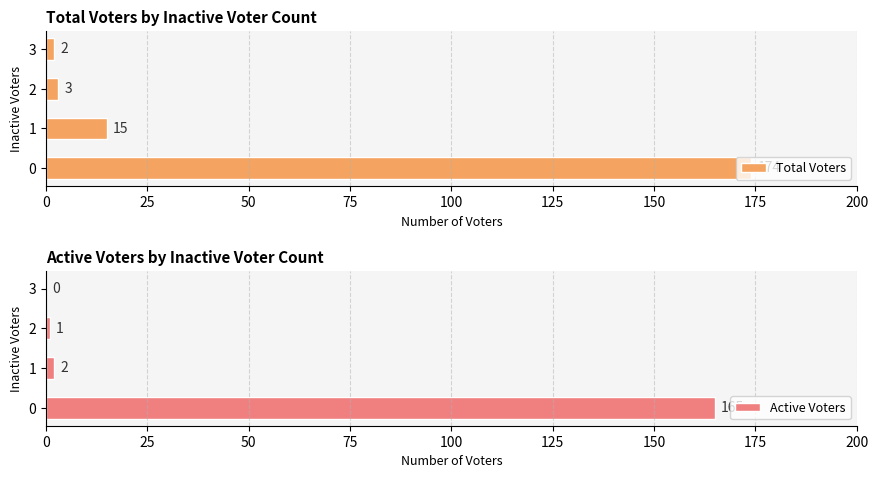

What is the sum of all Active Voters values?

168